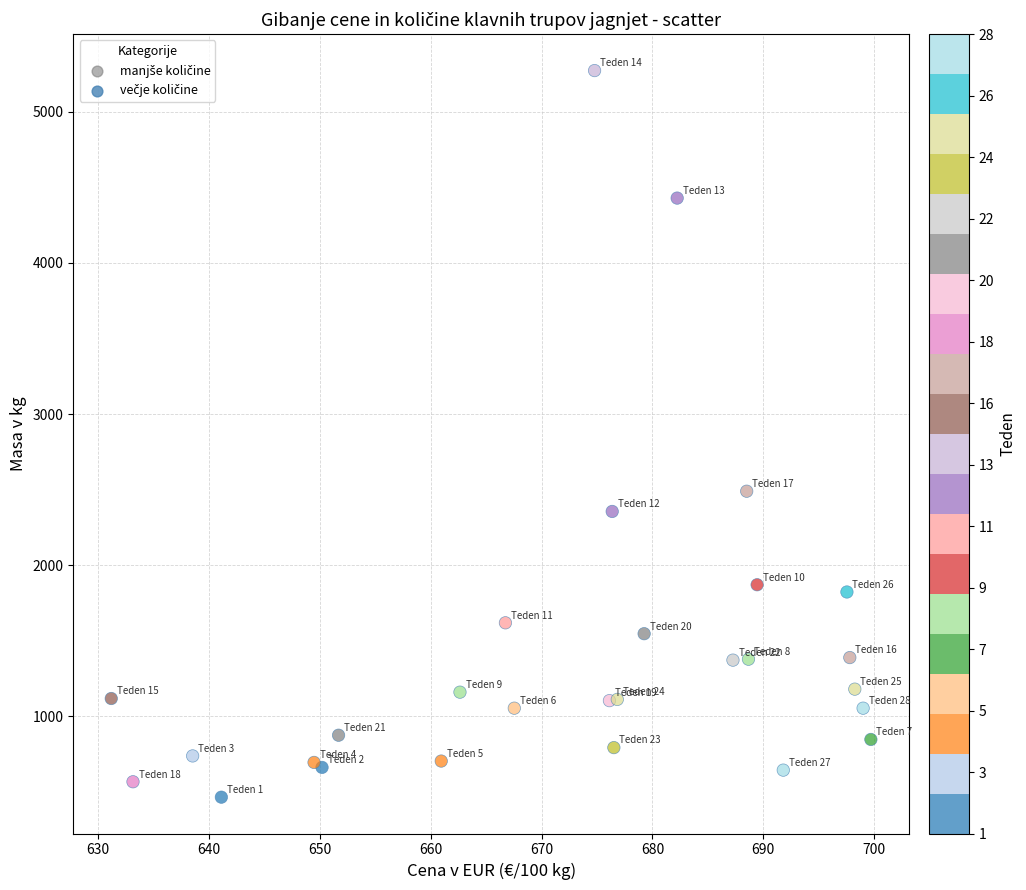

What Y value in the scatter plot is closest to 2868?

2489